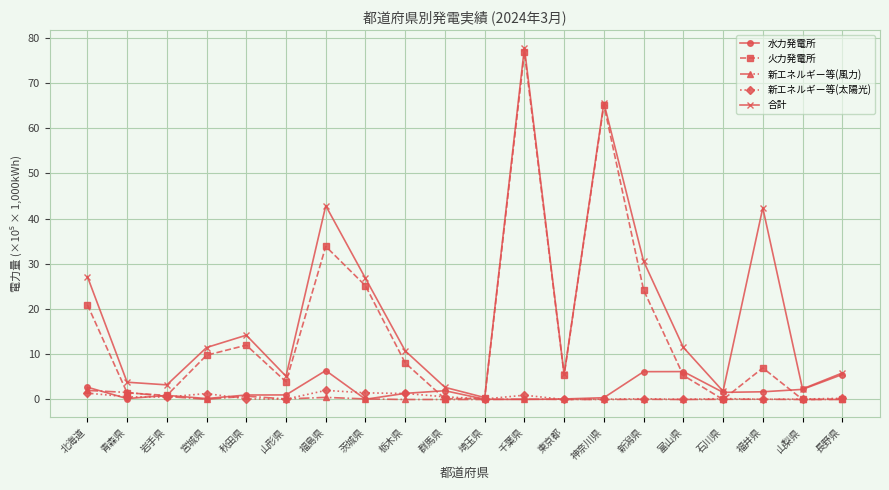

What is the difference between the maximum and minimum values in the 新エネルギー等(太陽光) series?

2.0